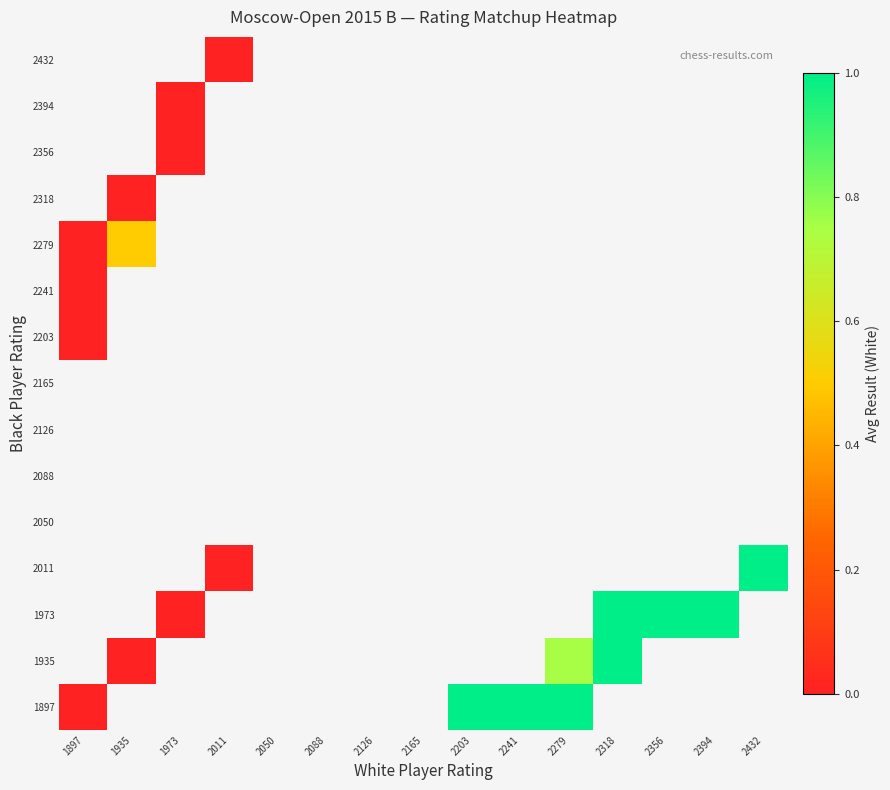

Which label corresponds to the smallest value in the chart?

1897